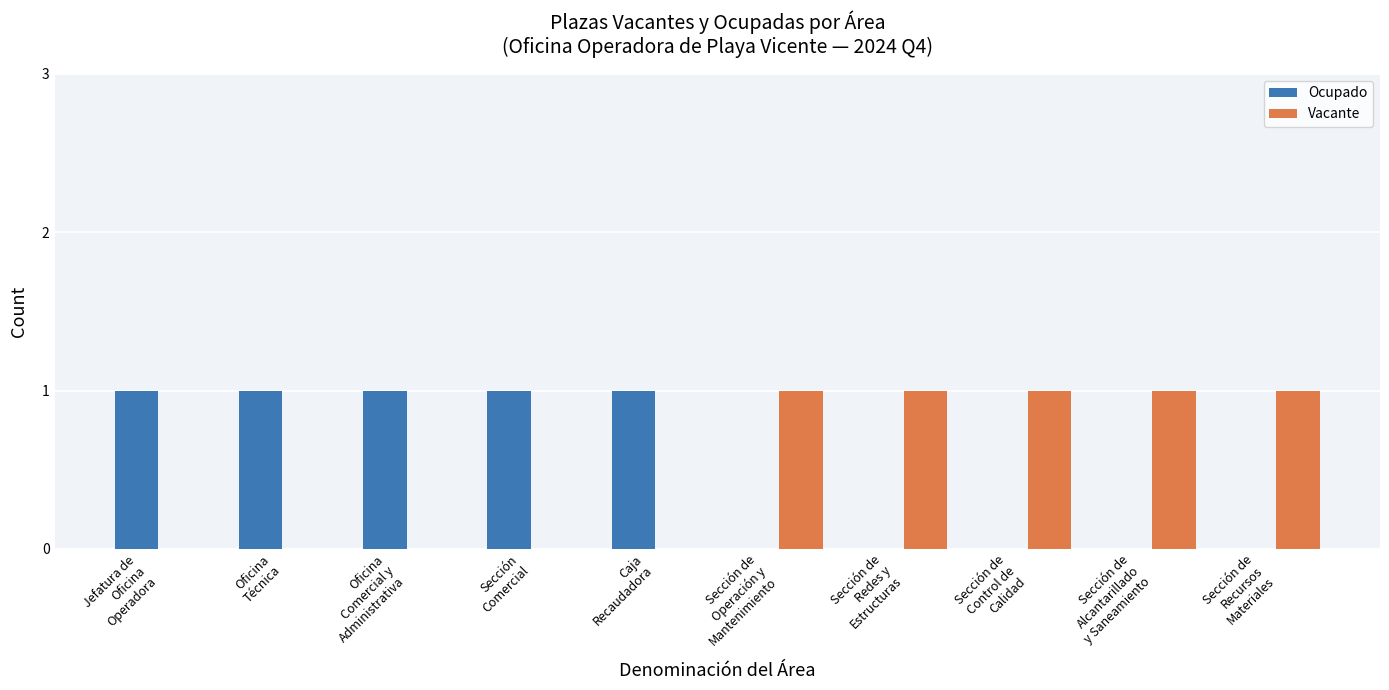

How many series are shown in this chart?

2